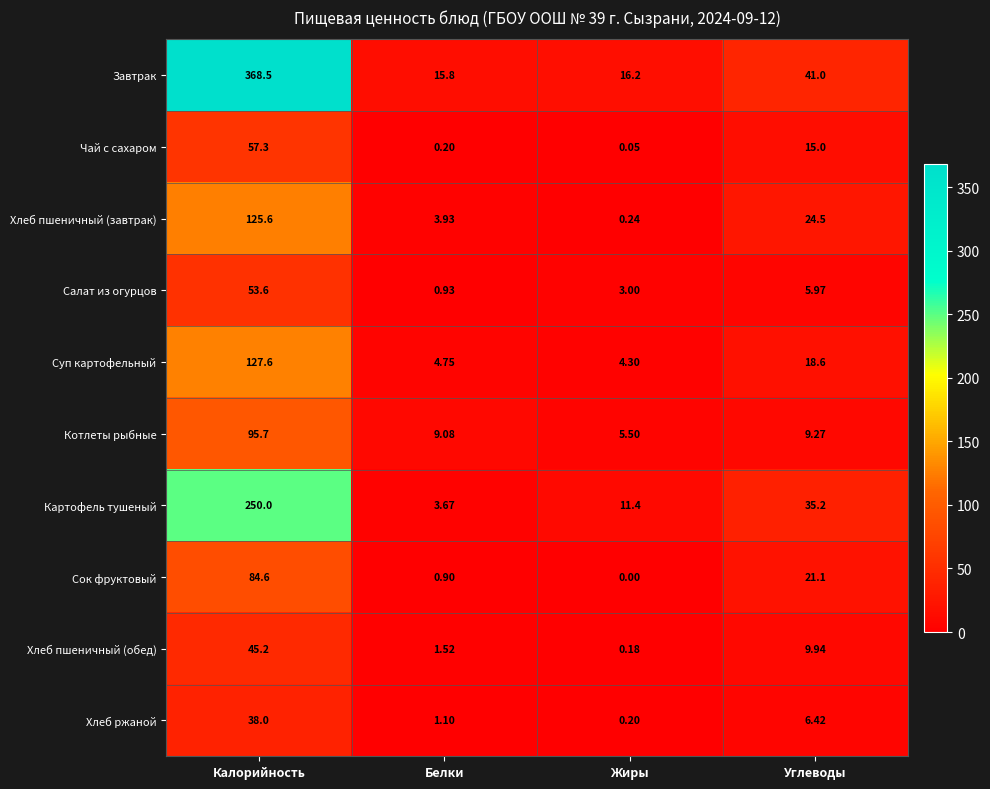

Which series has the widest spread of values?

Завтрак